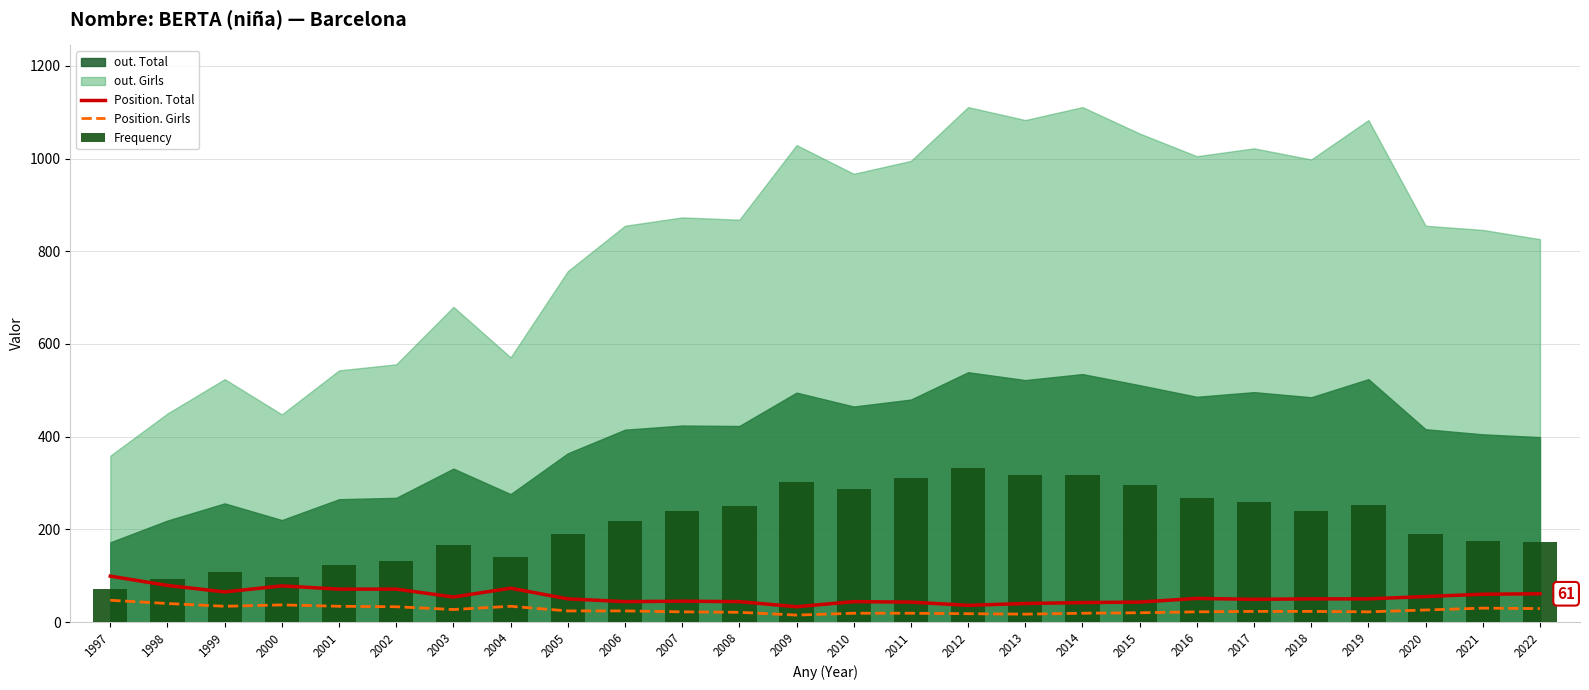

How many groups of bars are there?

26